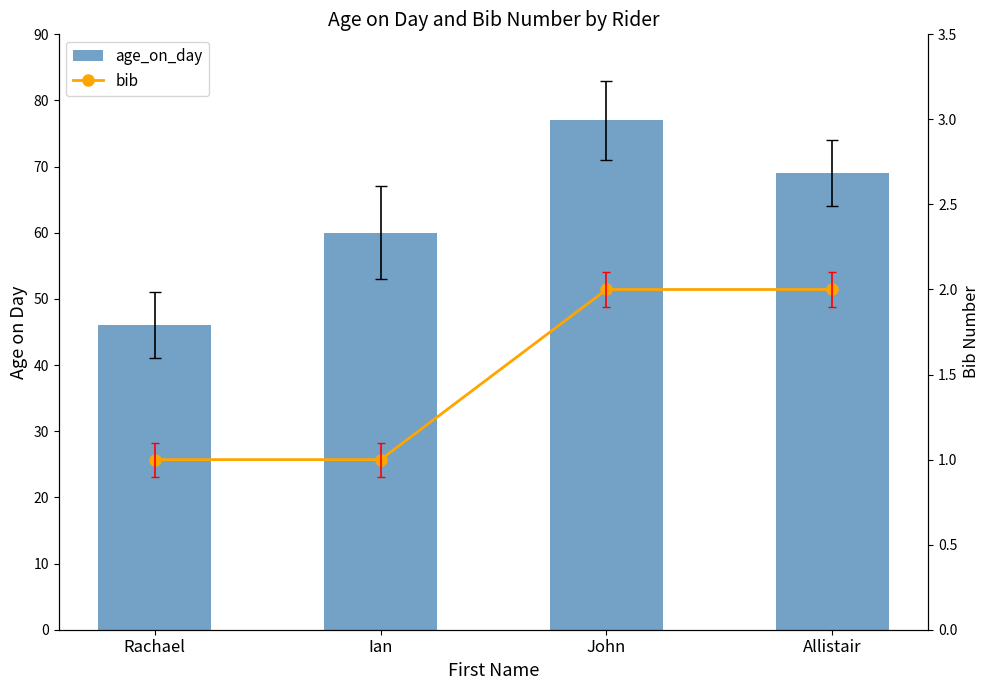

What is the difference between the maximum and second lowest values in the age_on_day series?

17